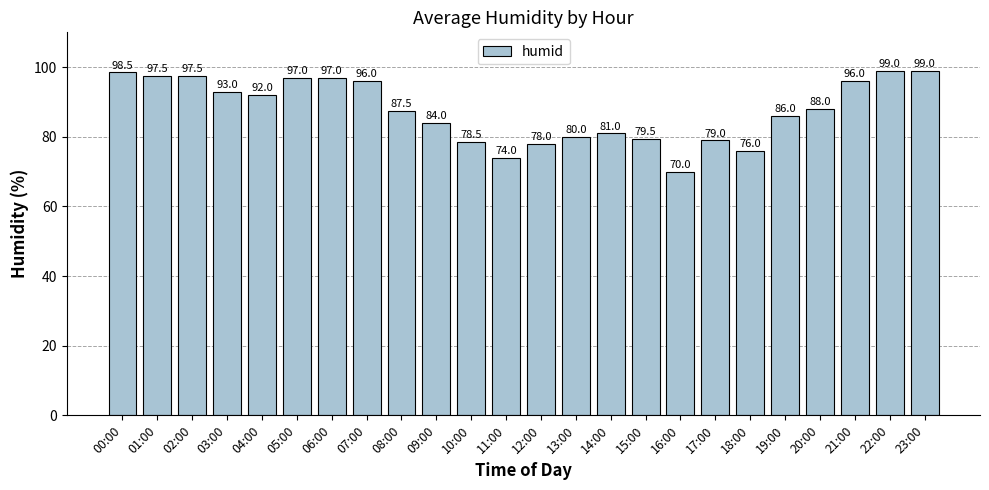

What is the value of the 6th bar from the left?

97.0